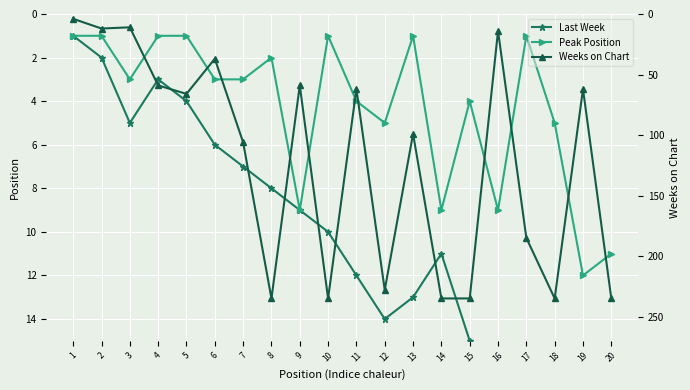

How many interior local peaks does the Peak Position series have?

6